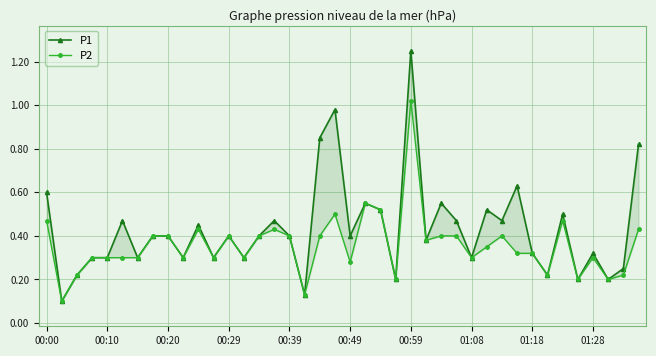

Rank the series at 22 from highest to lowest value.

P1, P2